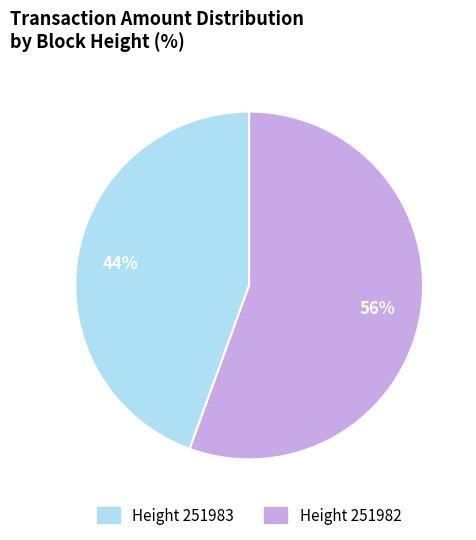

Rank the categories by value from highest to lowest.

Height 251982, Height 251983